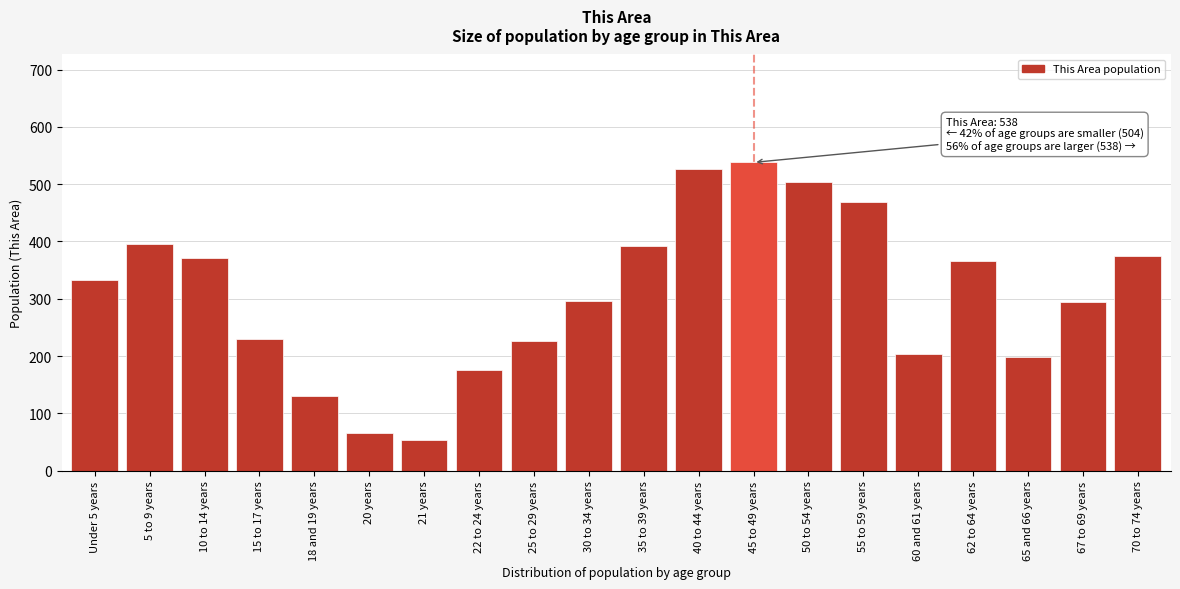

What is the label of the 11th bar from the left?

35 to 39 years